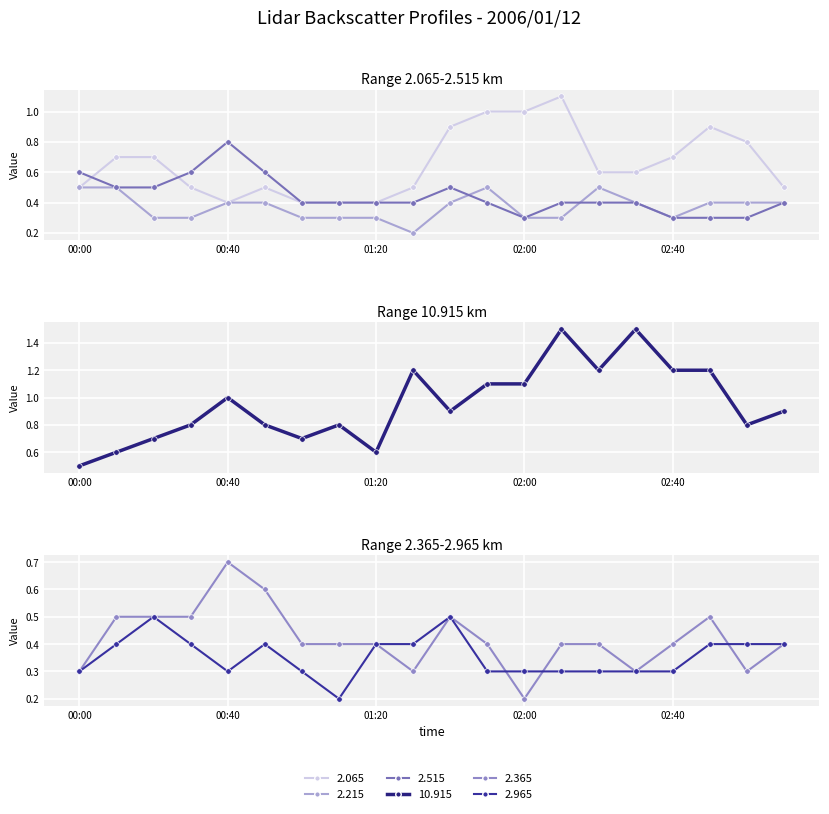

List the labels in order of 2.365 value, smallest first.

2006/01/12 02:00, 2006/01/12 00:00, 2006/01/12 01:30, 2006/01/12 02:30, 2006/01/12 03:00, 2006/01/12 01:00, 2006/01/12 01:10, 2006/01/12 01:20, 2006/01/12 01:50, 2006/01/12 02:10, 2006/01/12 02:20, 2006/01/12 02:40, 2006/01/12 03:10, 2006/01/12 00:10, 2006/01/12 00:20, 2006/01/12 00:30, 2006/01/12 01:40, 2006/01/12 02:50, 2006/01/12 00:50, 2006/01/12 00:40